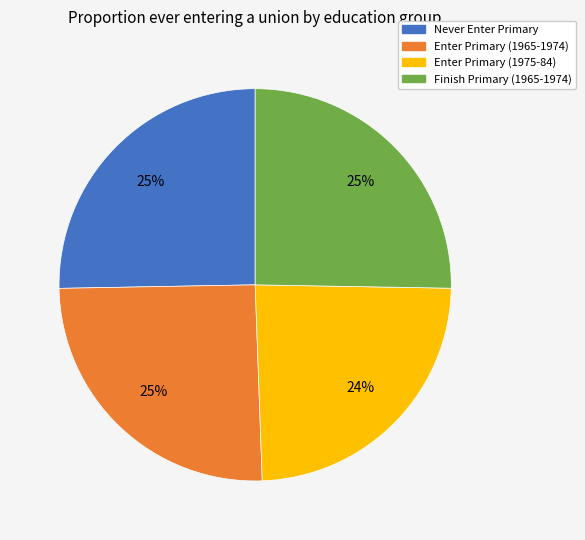

To the nearest percent, what is the combined percentage of Finish Primary (1965-1974) and Enter Primary (1965-1974)?

51%